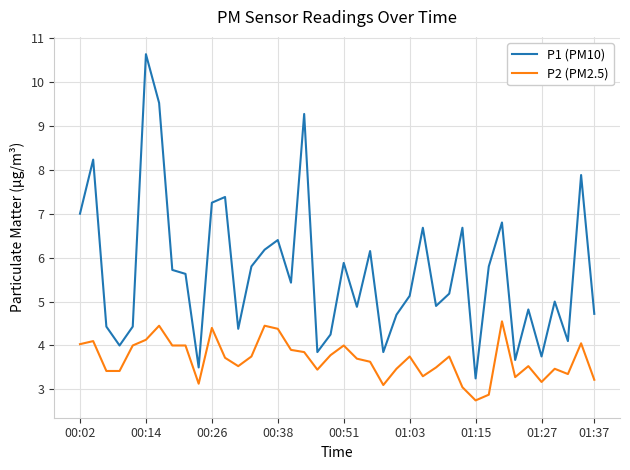

What is the maximum value shown in the chart?

10.6